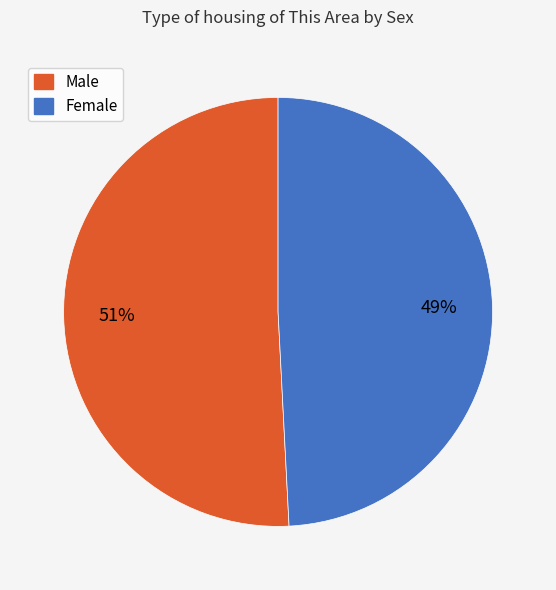

Approximately how many times larger is the value at Female compared to Male?

1.0